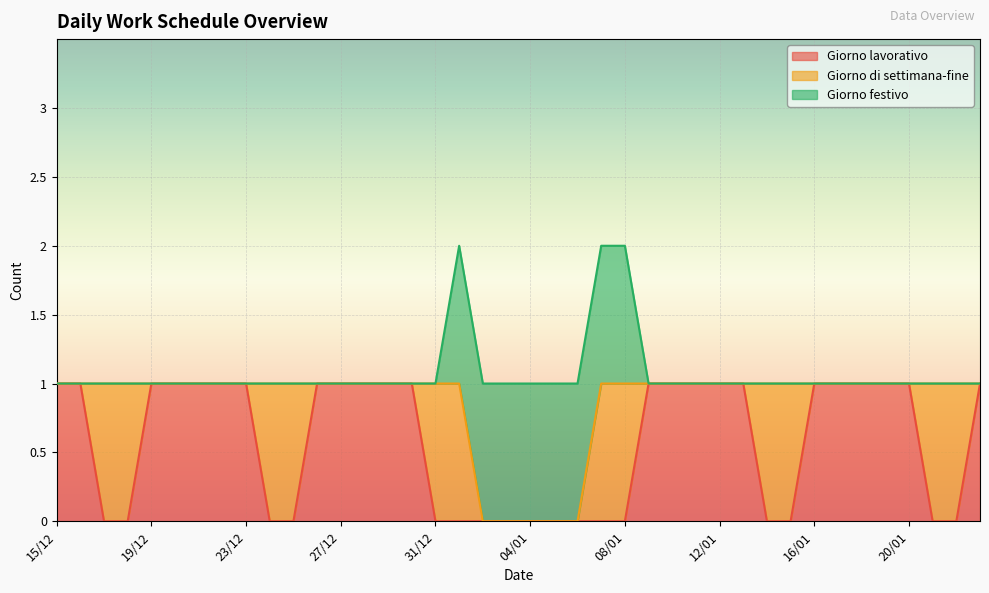

What are all the series names shown in the legend?

Giorno lavorativo, Giorno di settimana-fine, Giorno festivo